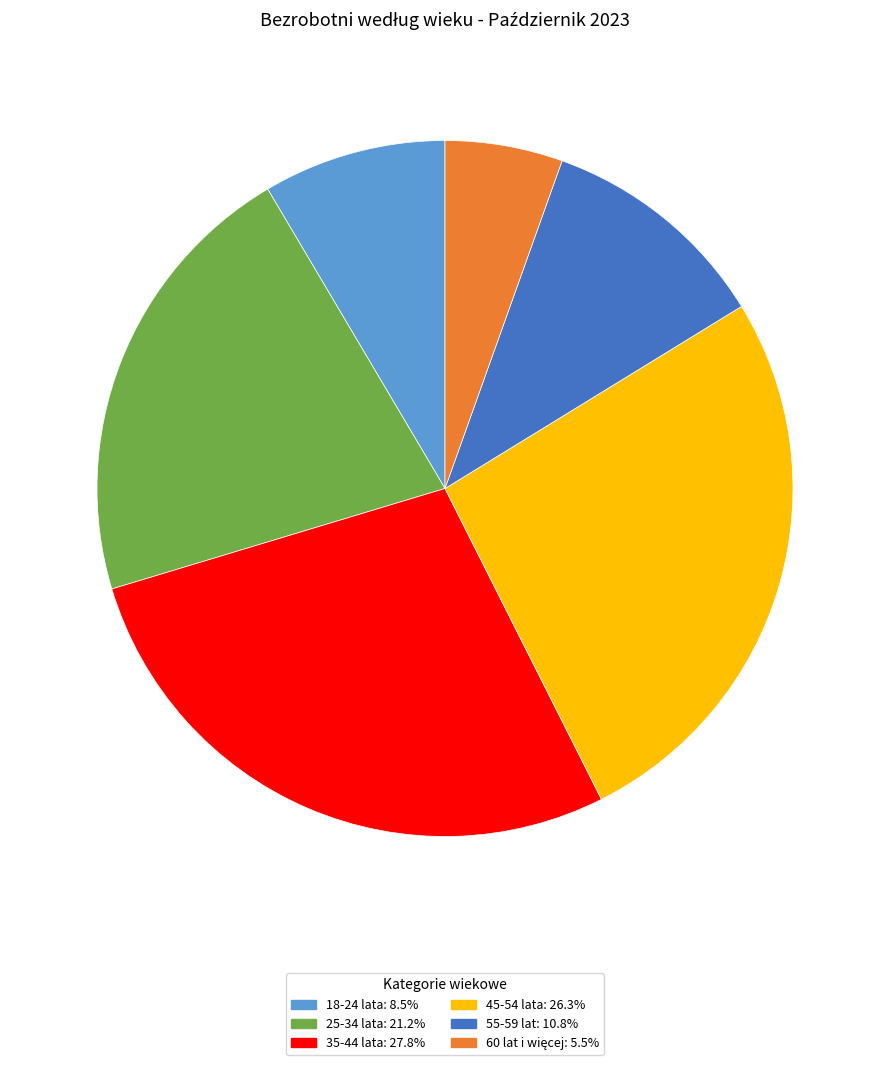

Does any single category account for the majority?

No